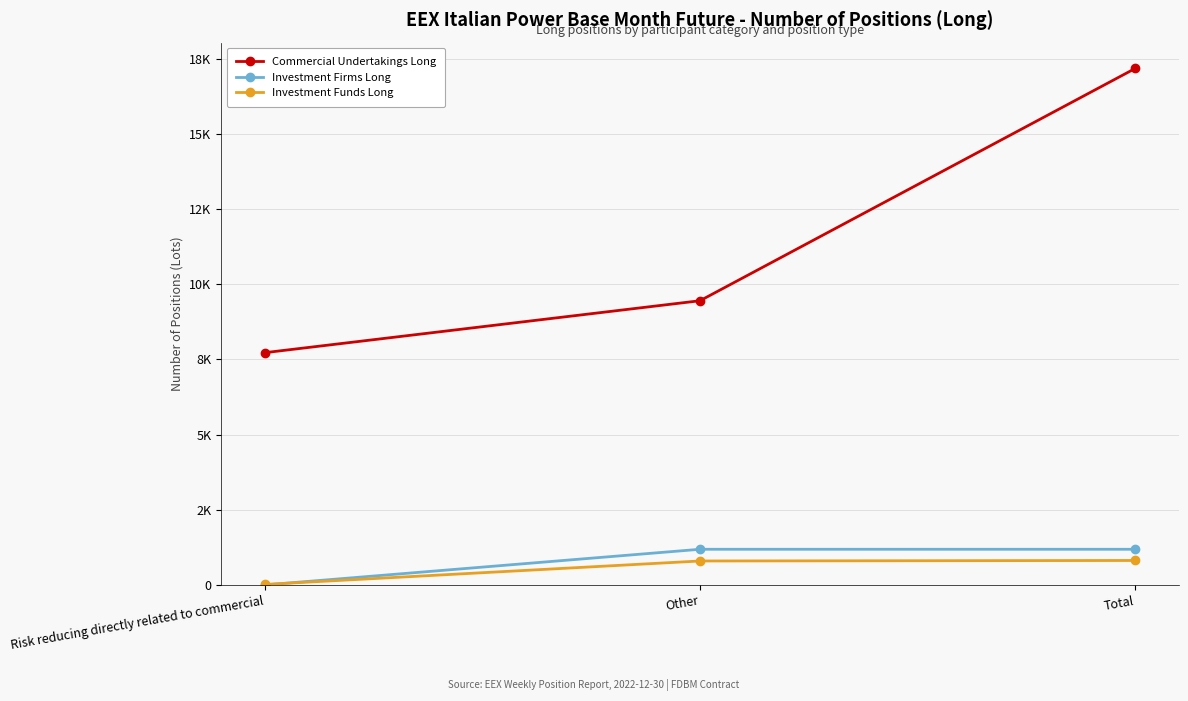

Is this an area chart (filled region under the line)?

No